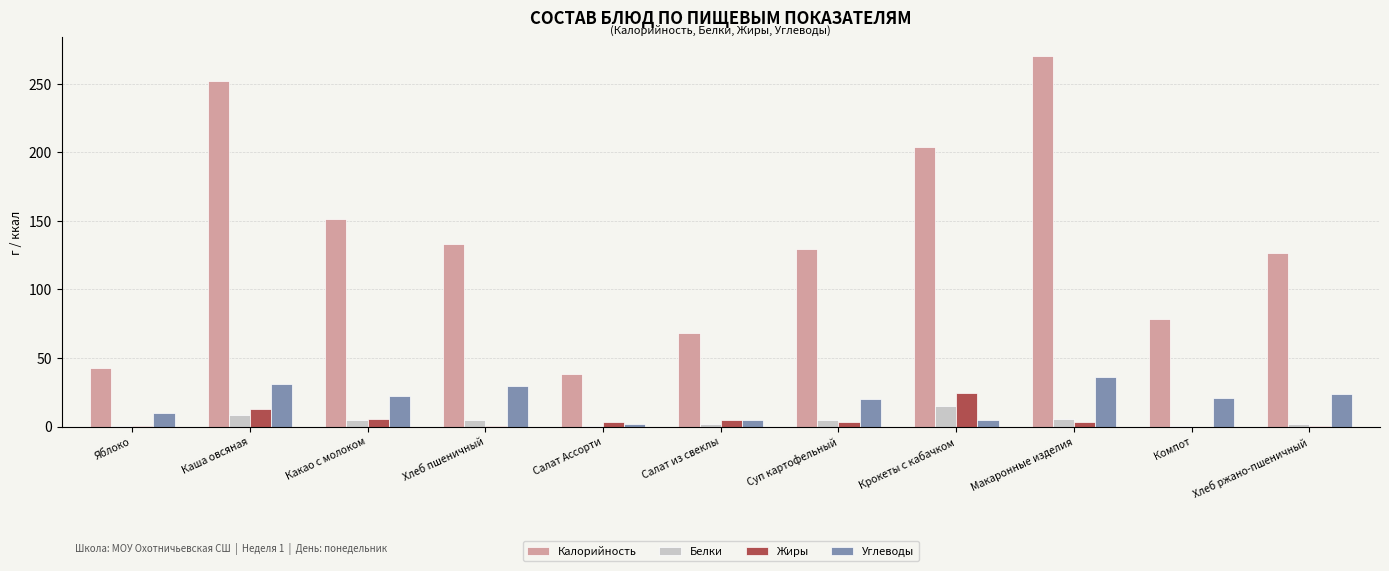

Which series changed the most between Хлеб пшеничный and Компот?

Калорийность